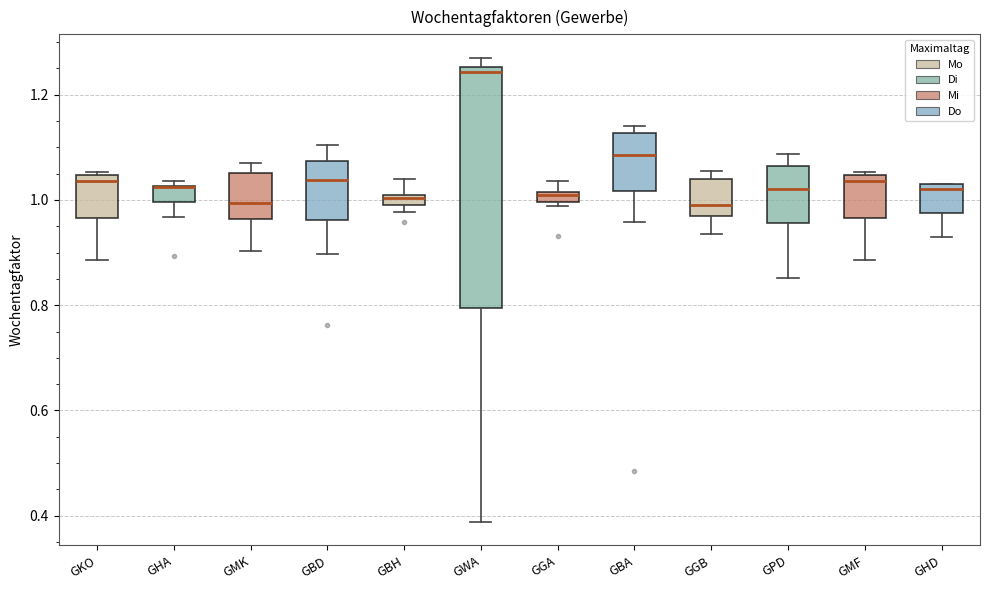

Where is the lower edge of the box for GWA on the y-axis? The values are not printed on the chart, so give them approximately, as read against the axis.

0.80